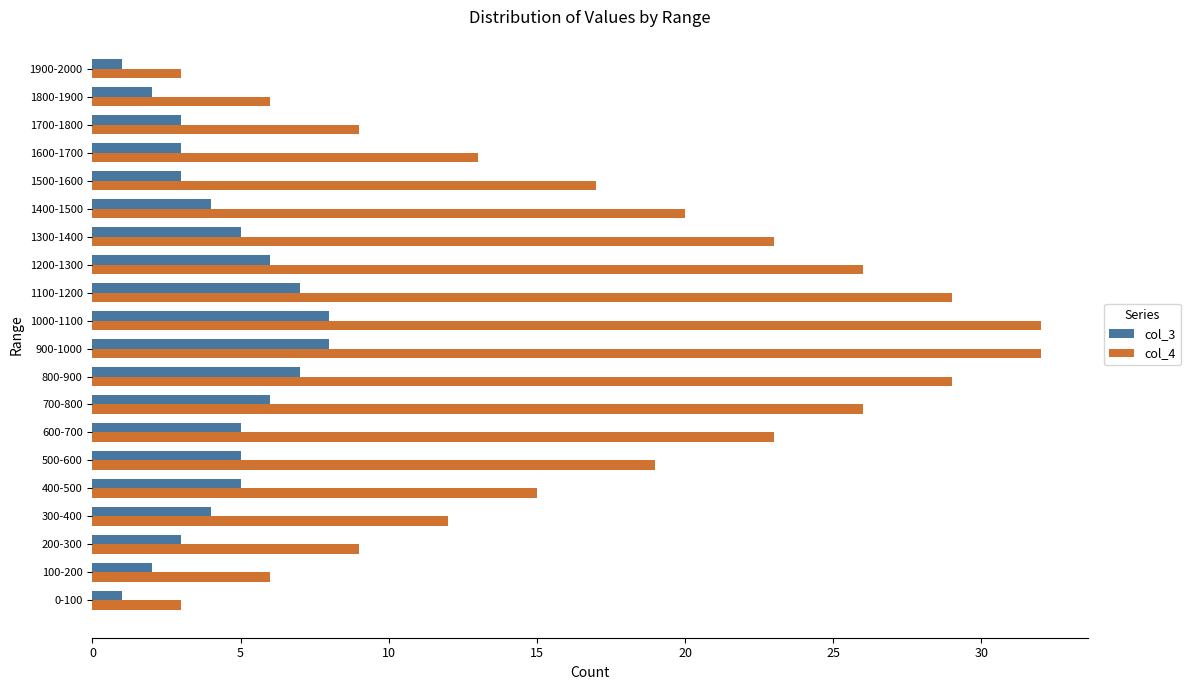

Which series has the widest spread of values?

col_4